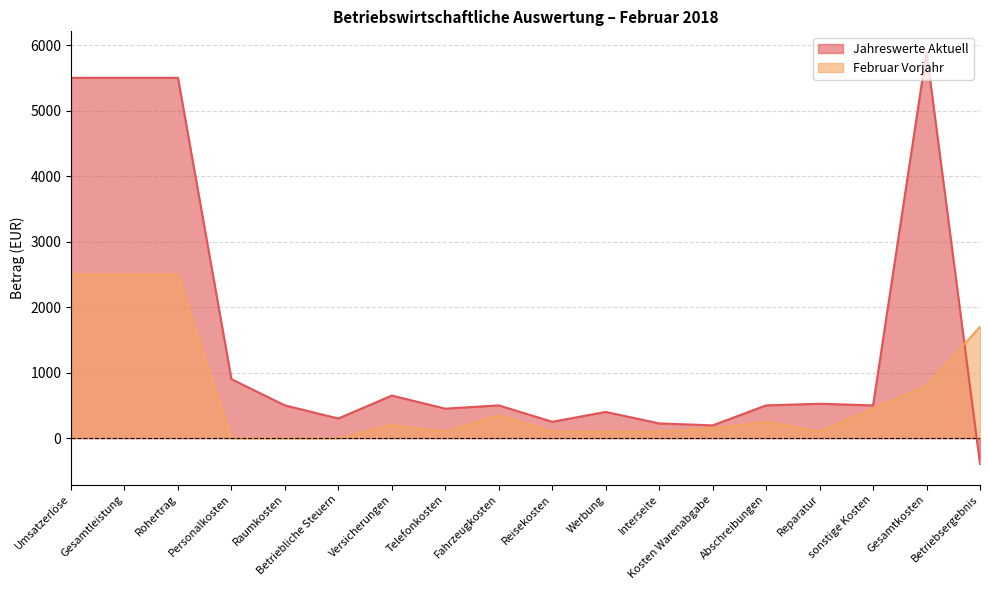

The value of Jahreswerte Aktuell at Rohertrag is 1398. True or false?

False